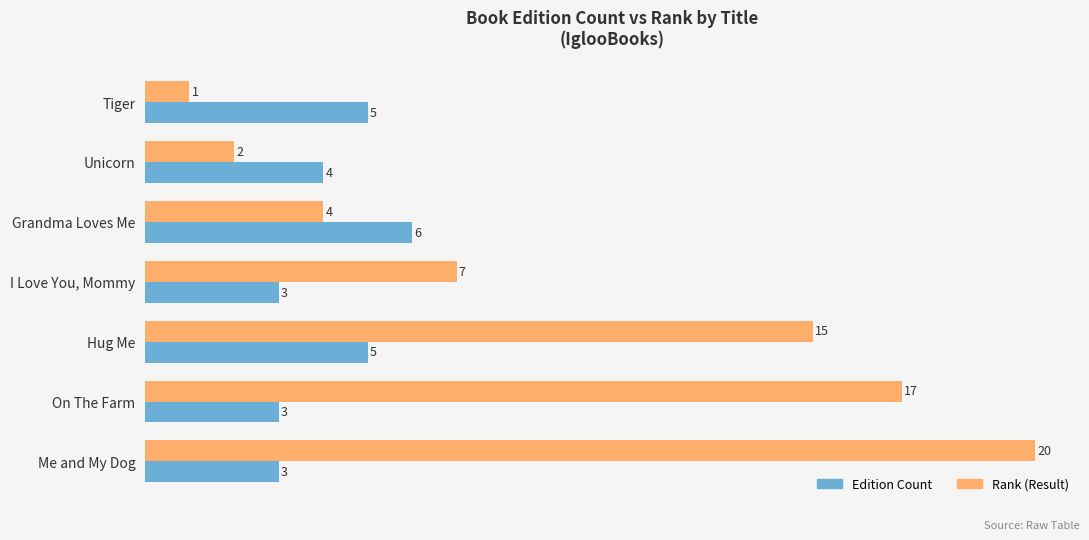

At which label is Rank (Result) closest to 10?

I Love You, Mommy